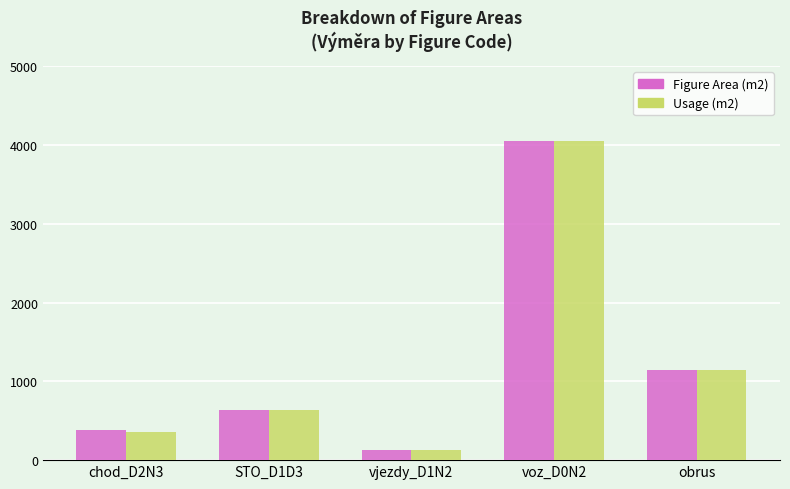

What is the minimum value shown in the chart?

127